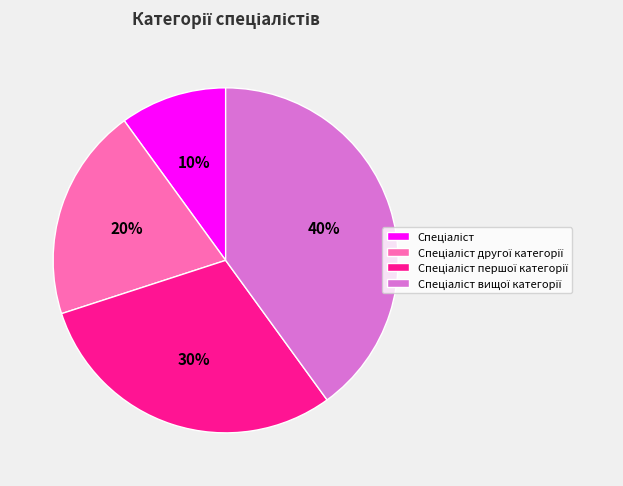

Is there any slice that represents more than half of the pie?

No